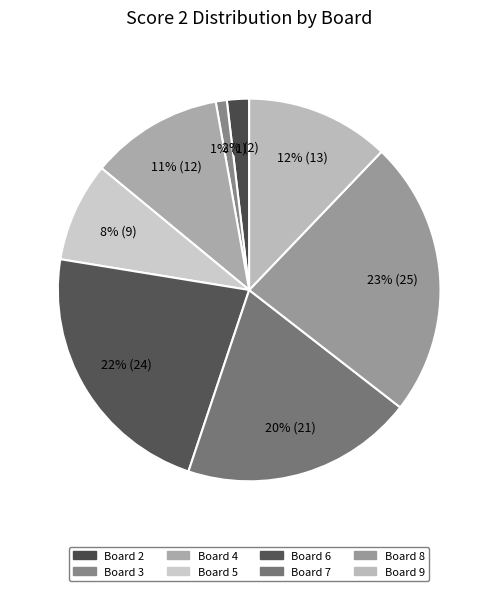

Count the number of slices in the pie.

8